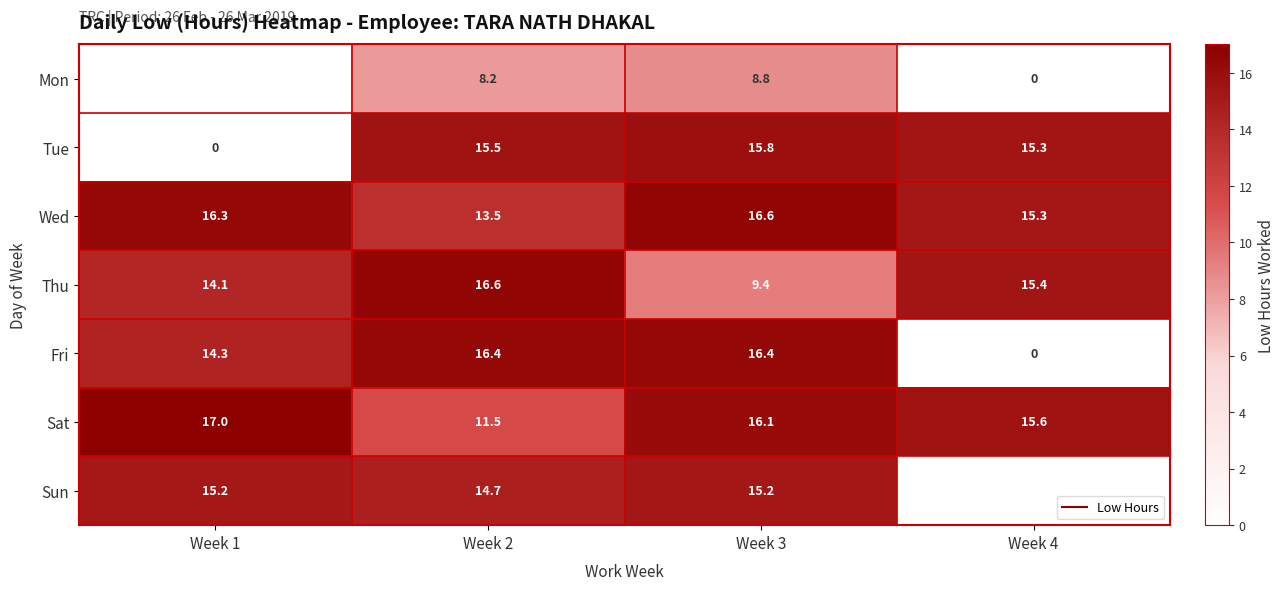

List the series in order of their overall mean, highest first.

Mon, Wed, Sat, Thu, Tue, Sun, Fri